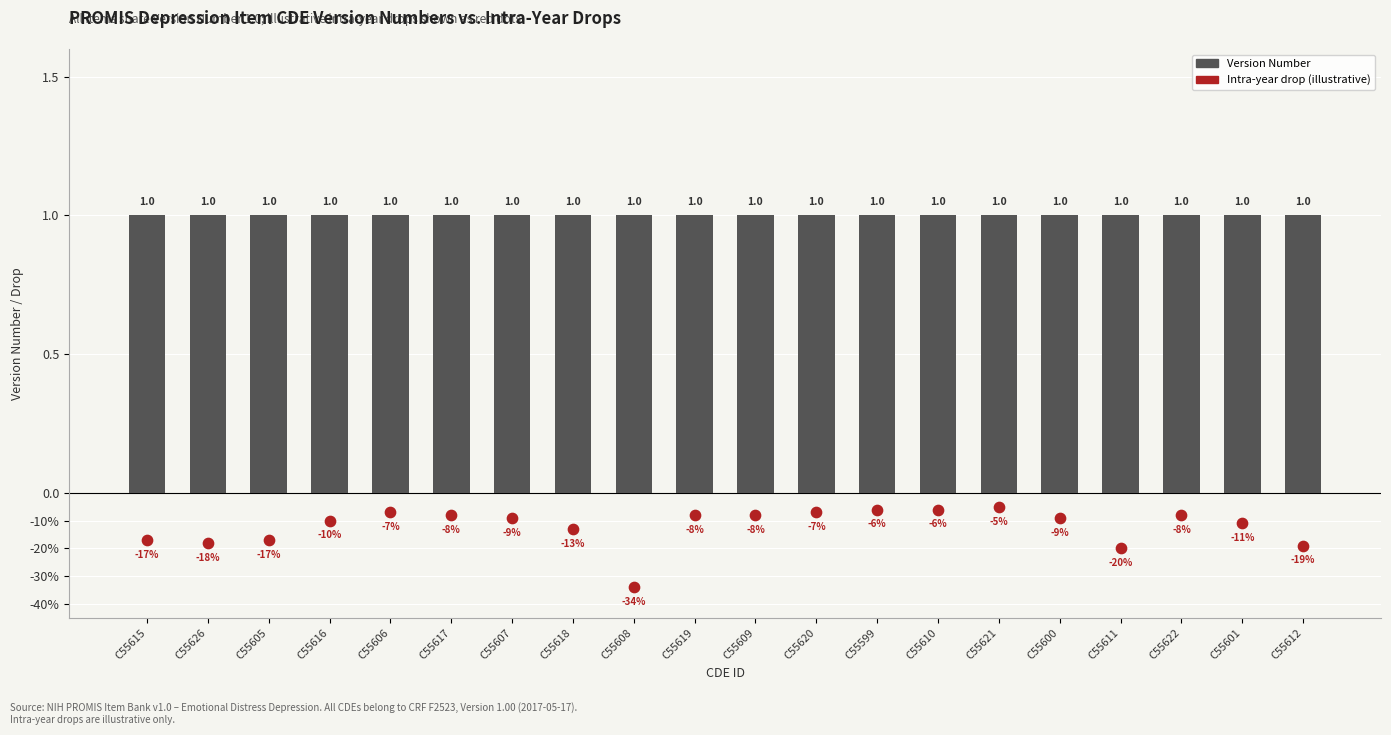

At how many categories does at least one series exceed 0?

20